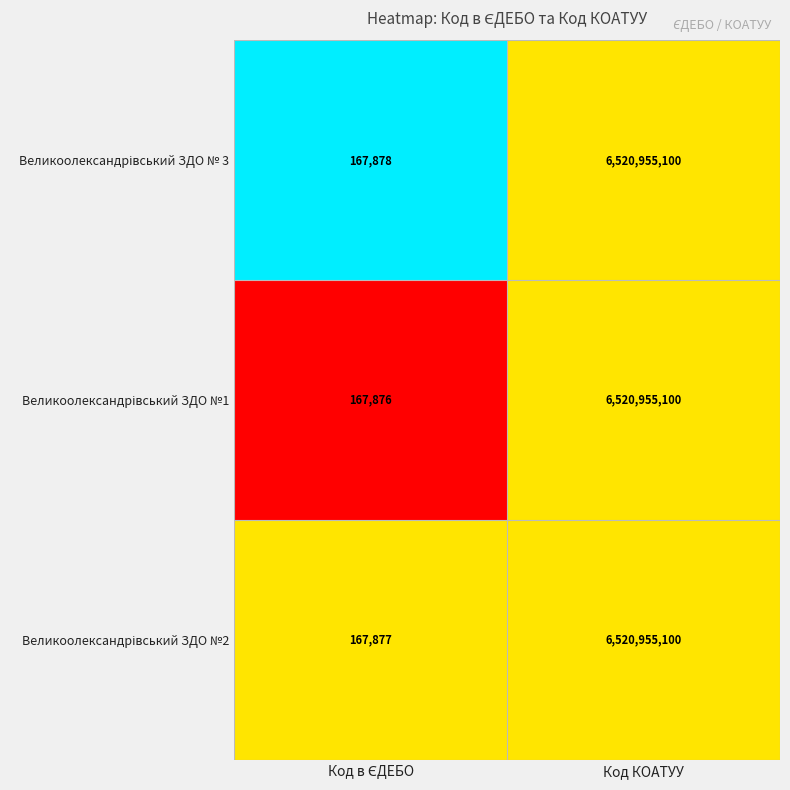

What is the smallest value displayed?

167876